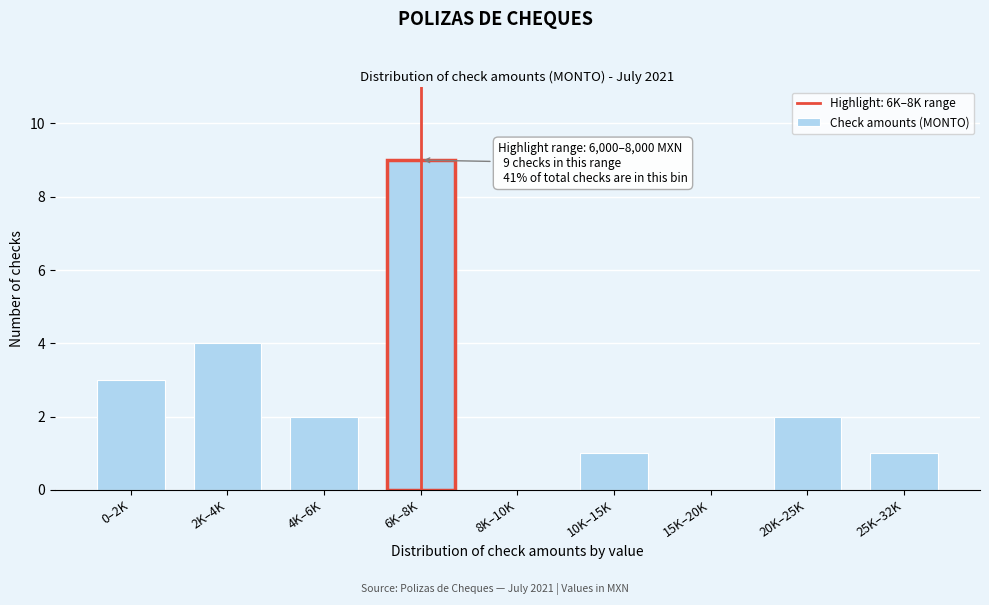

Reading right to left, transcribe all the data shown in this chart.

25K–32K=1	20K–25K=2	15K–20K=0	10K–15K=1	8K–10K=0	6K–8K=9	4K–6K=2	2K–4K=4	0–2K=3